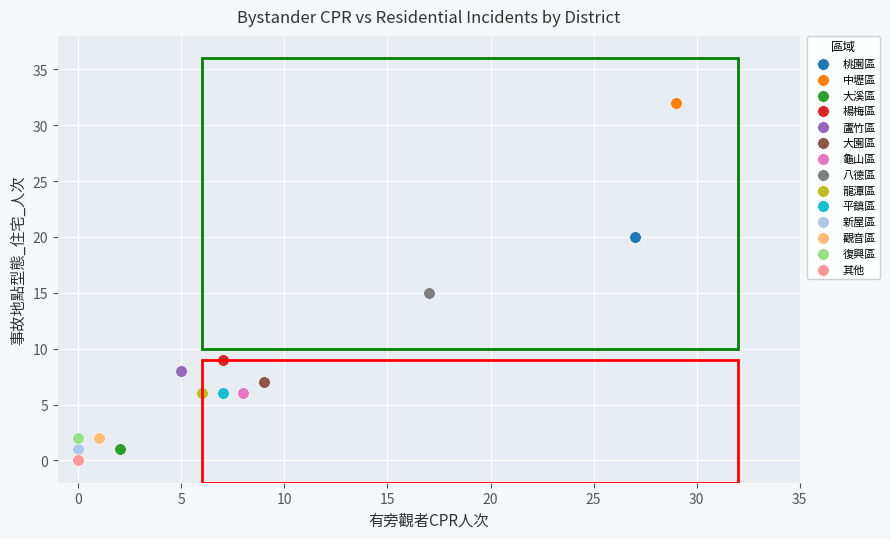

What are all the series names shown in the legend?

桃園區, 中壢區, 大溪區, 楊梅區, 蘆竹區, 大園區, 龜山區, 八德區, 龍潭區, 平鎮區, 新屋區, 觀音區, 復興區, 其他